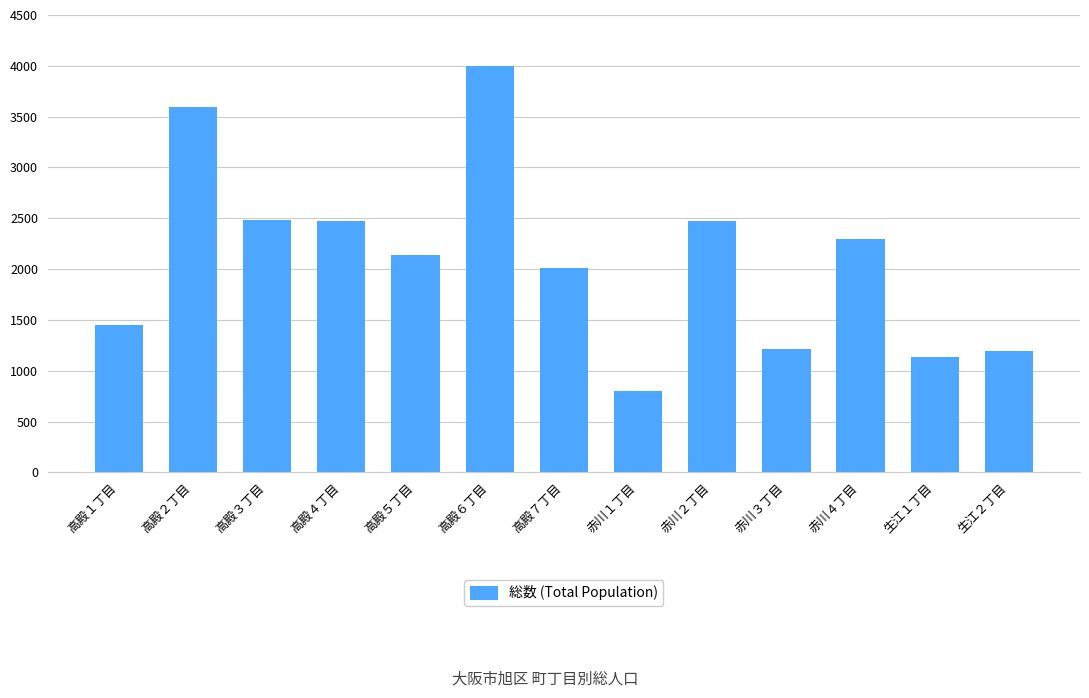

The value at 赤川１丁目 is 796. True or false?

True